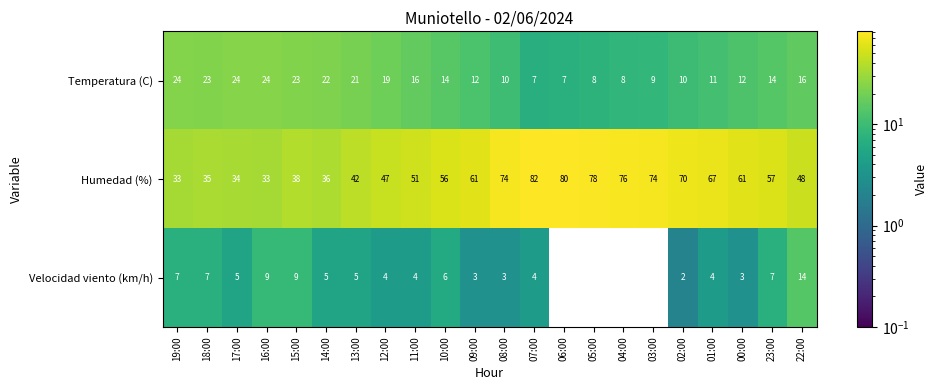

True or false: Velocidad viento (km/h) has a value of 4 at 01:00.

True